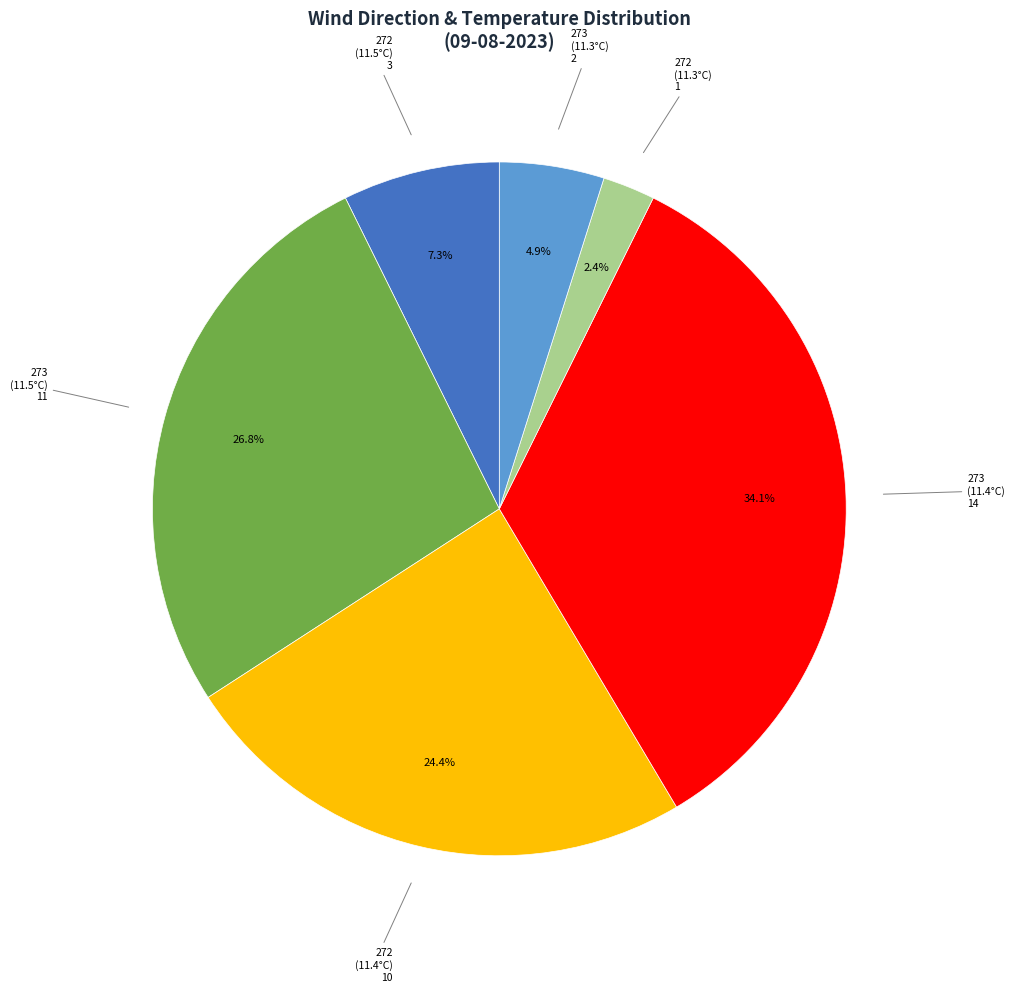

Is there a majority slice in this chart?

No